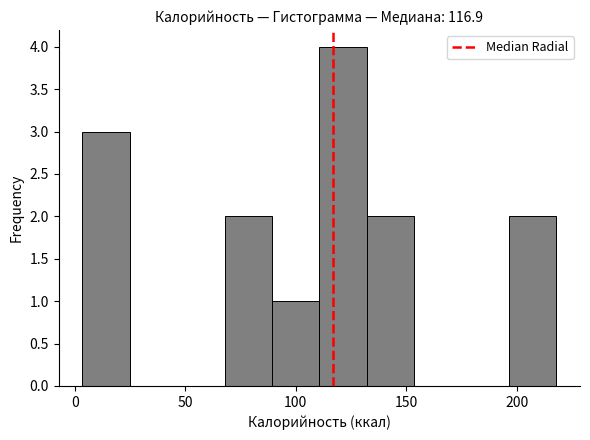

Over which range of the x-axis is the bar tallest?

110 to 130